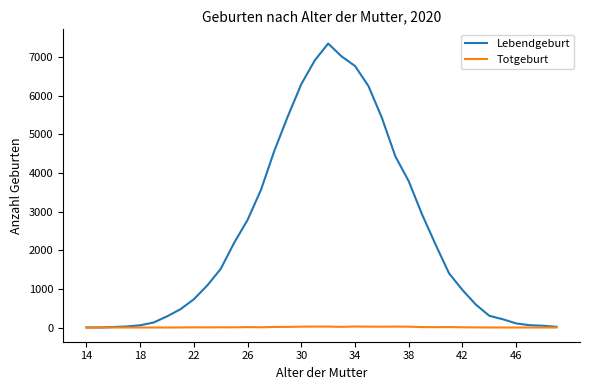

Which series has the largest range (max minus min)?

Lebendgeburt